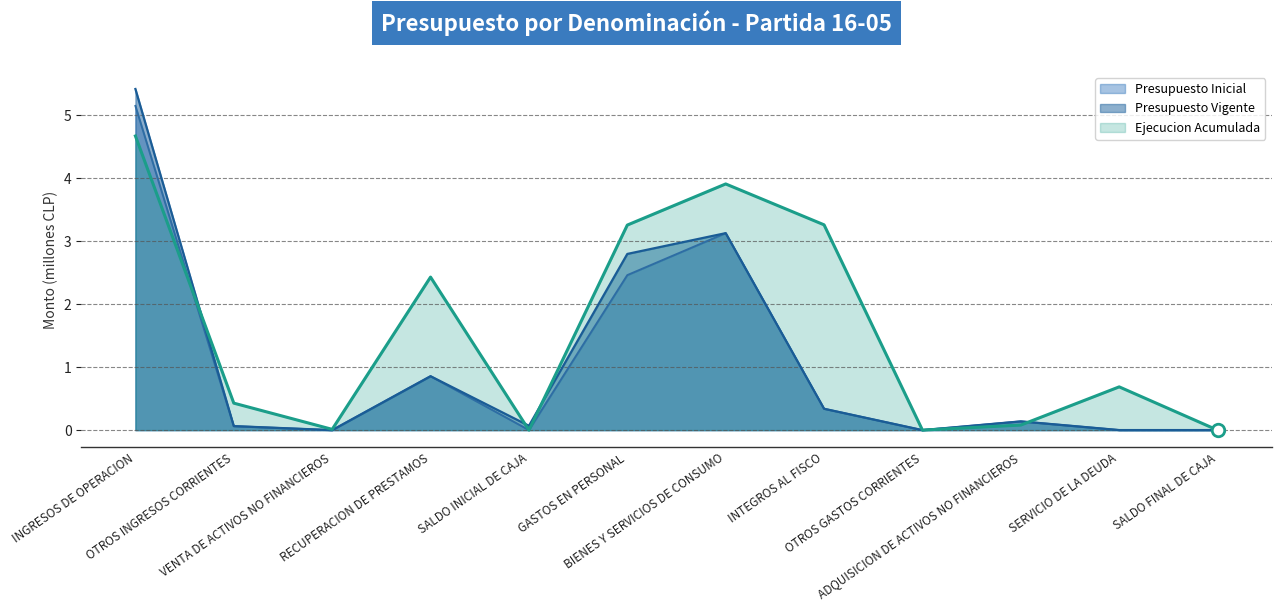

How many values in Presupuesto Inicial are above zero?

10